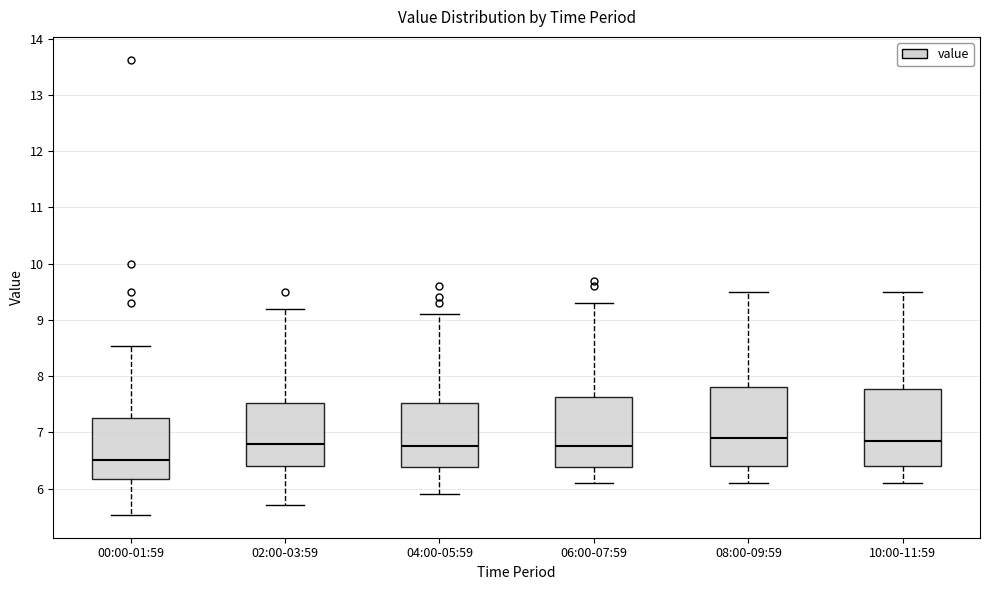

Where is the lower edge of the box for 10:00-11:59 on the y-axis? The values are not printed on the chart, so give them approximately, as read against the axis.

6.4